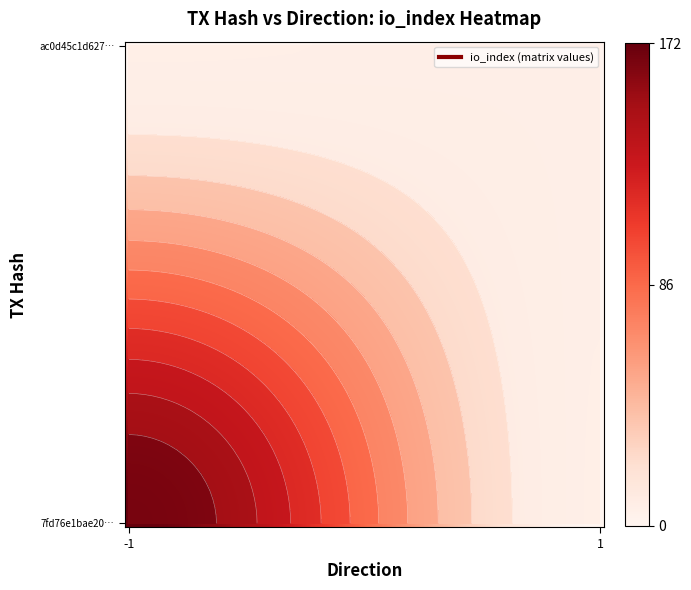

What is the sum of the 7fd76e1bae20bae6d7379bb6523dad7ce3a0bb7 values at direction and io_index?

171